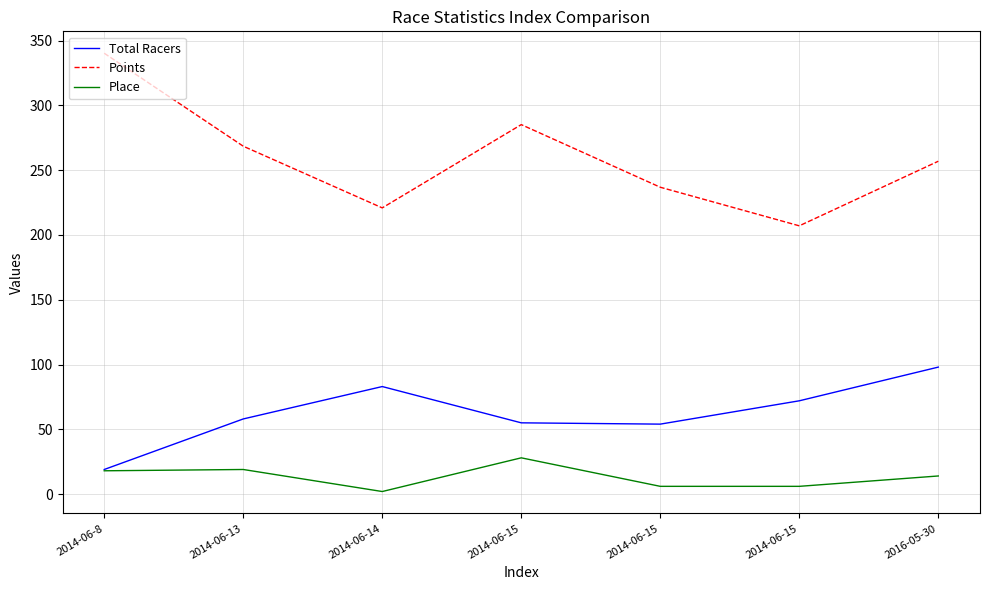

What are all the series names shown in the legend?

Total Racers, Points, Place